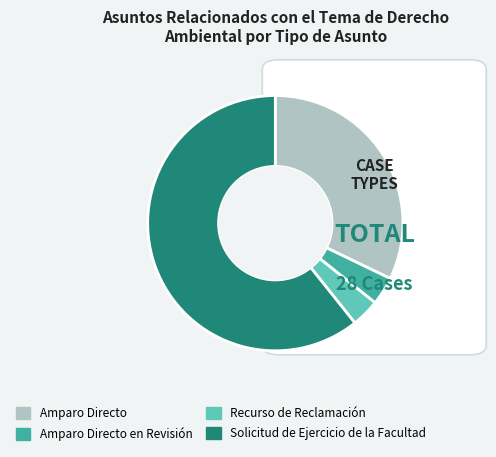

Is Amparo Directo en Revisión the majority of the pie?

No